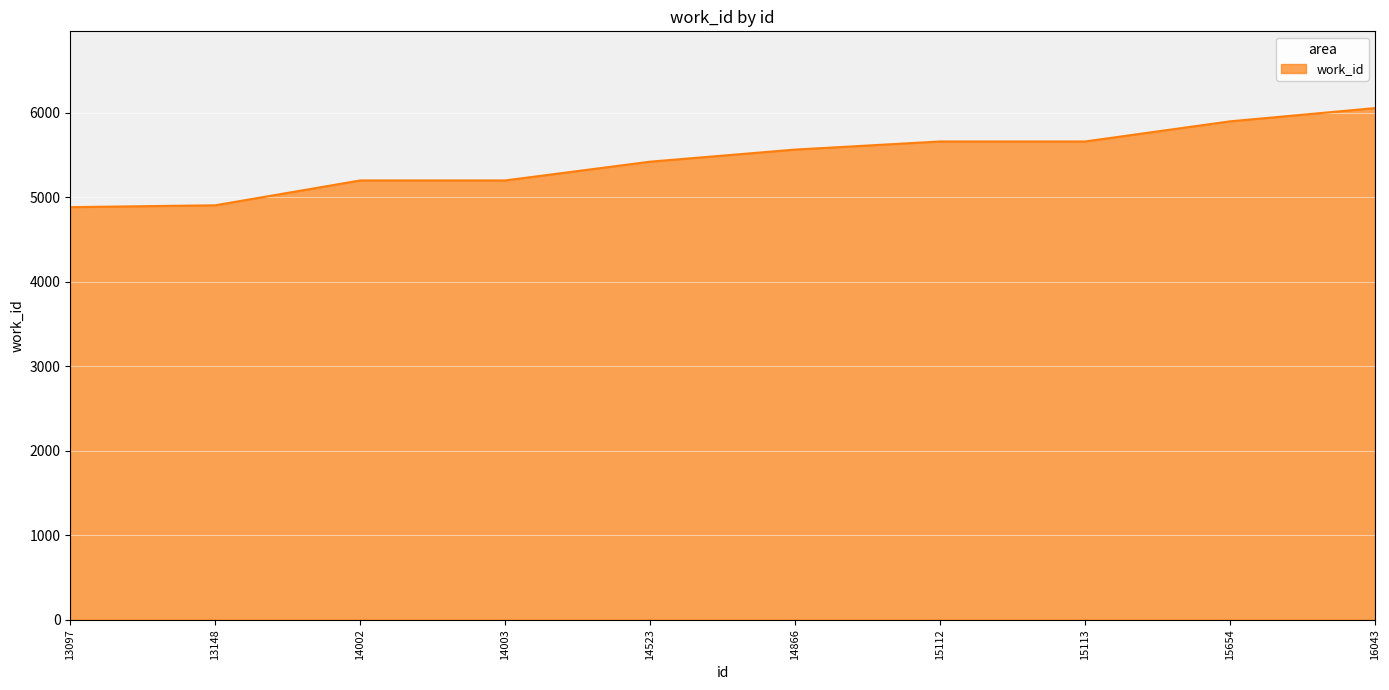

What is the difference between the values at 13097 and 14866?

681